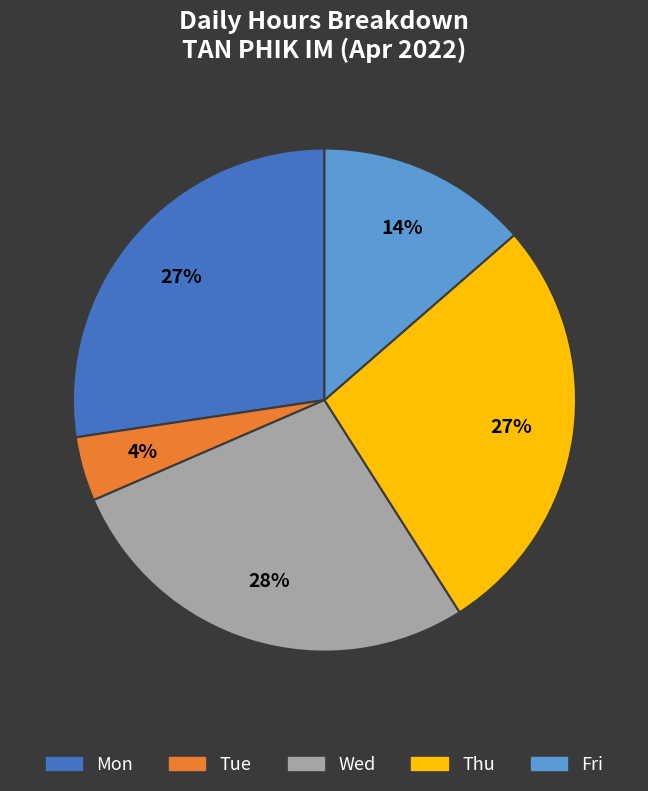

Is there a majority slice in this chart?

No